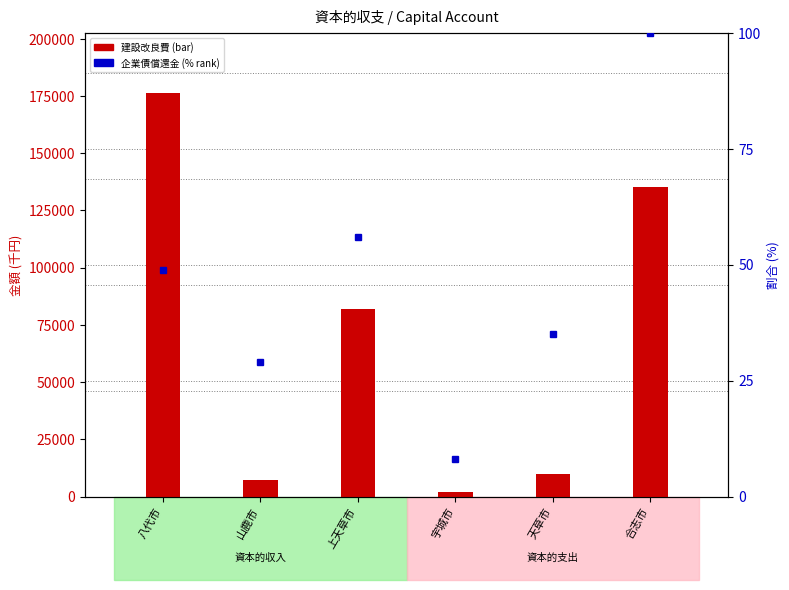

Which series has the largest range (max minus min)?

建設改良費